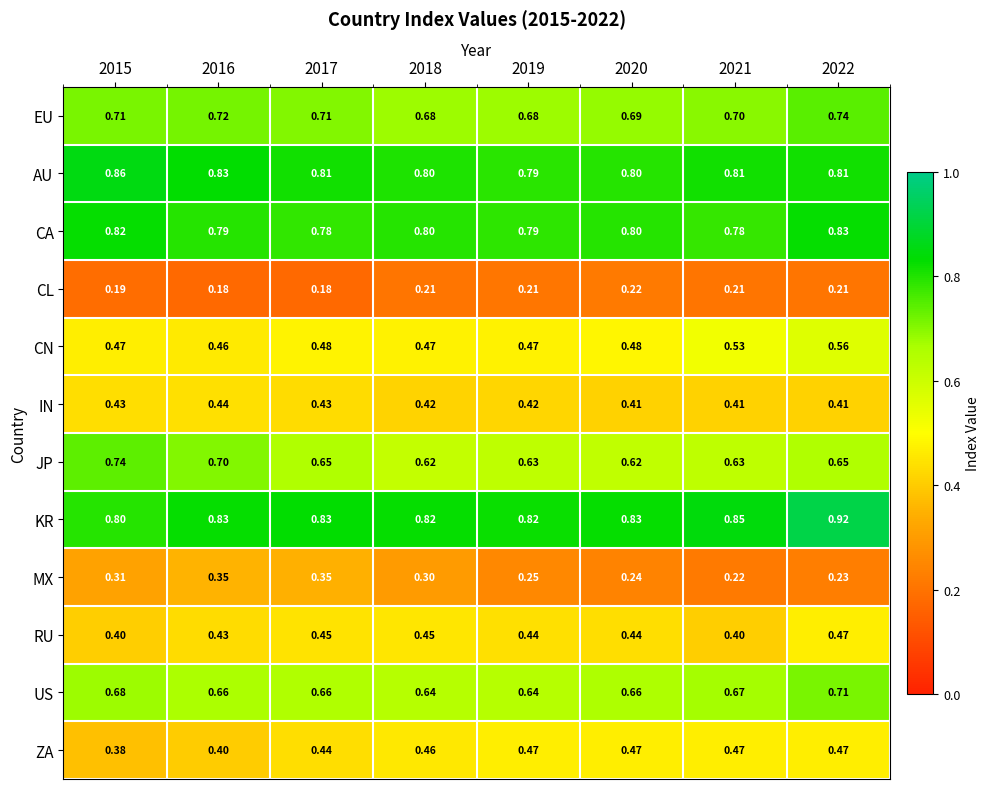

Between 2016 and 2020, which series saw the biggest shift?

MX